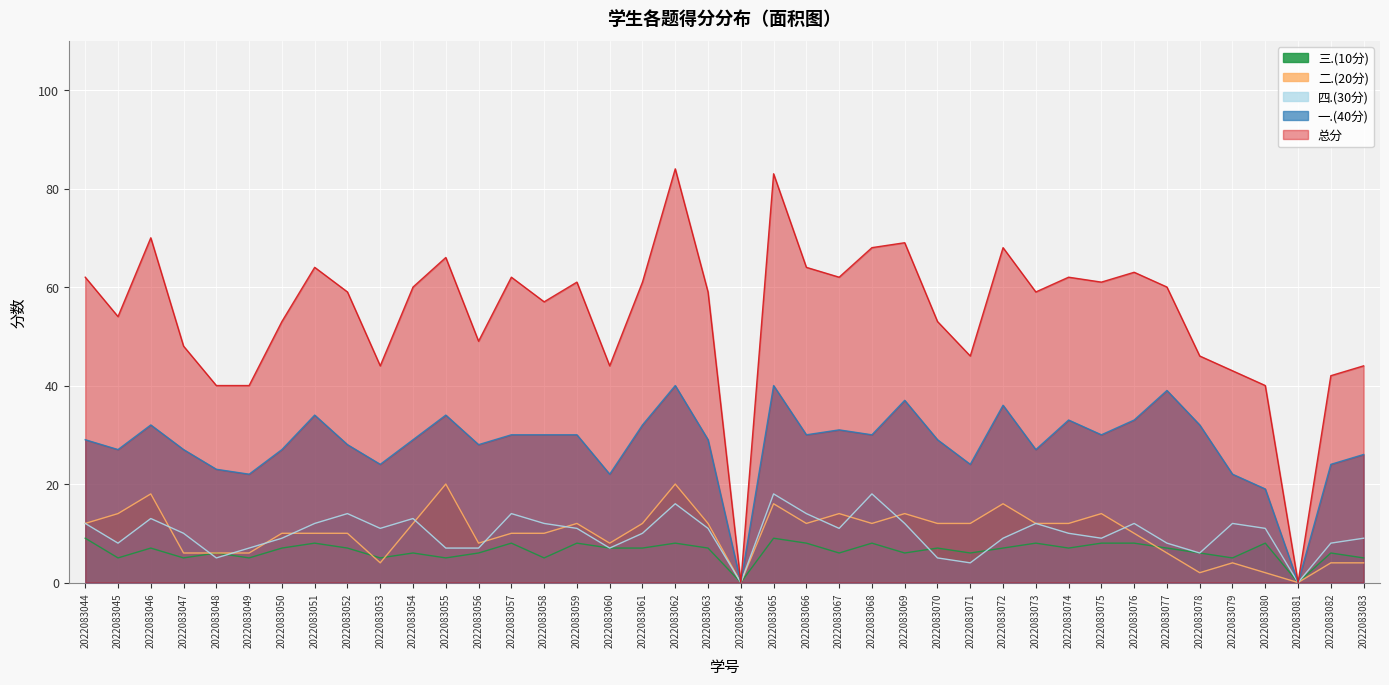

What is the sum of all 四.(30分) values?

397